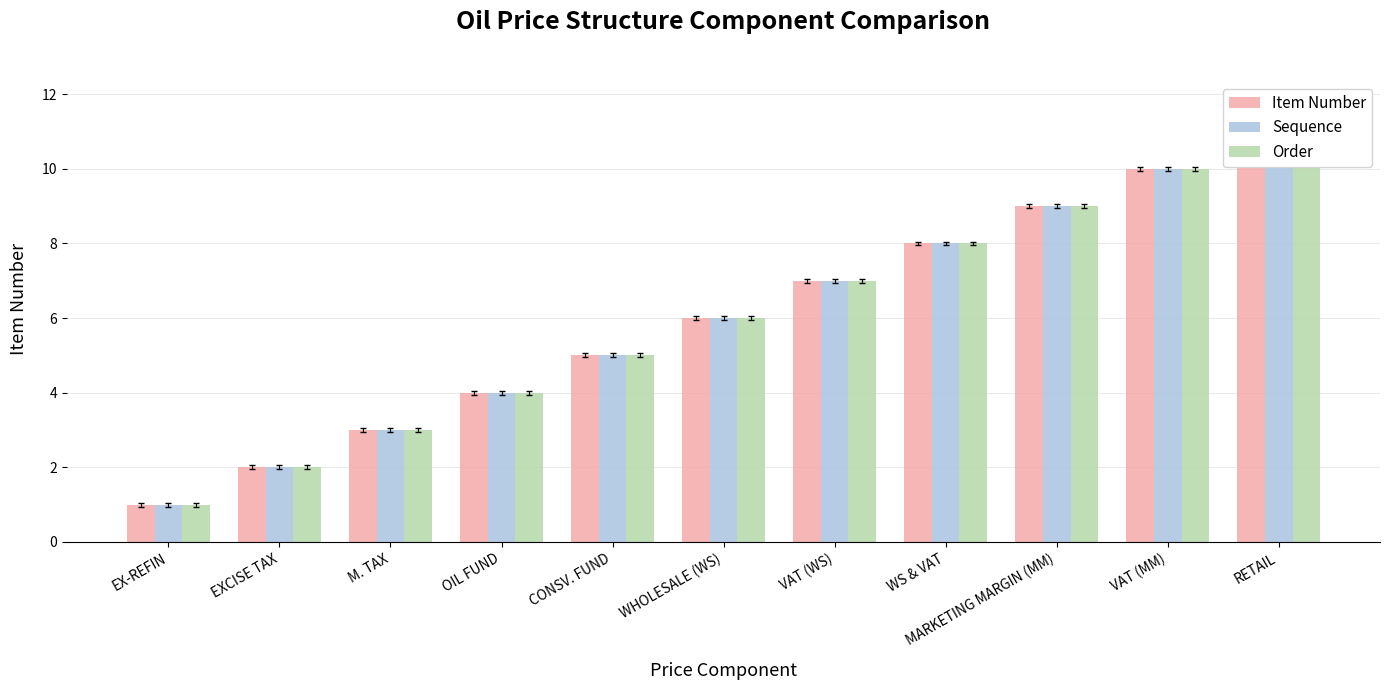

What is the maximum value shown in the chart?

11